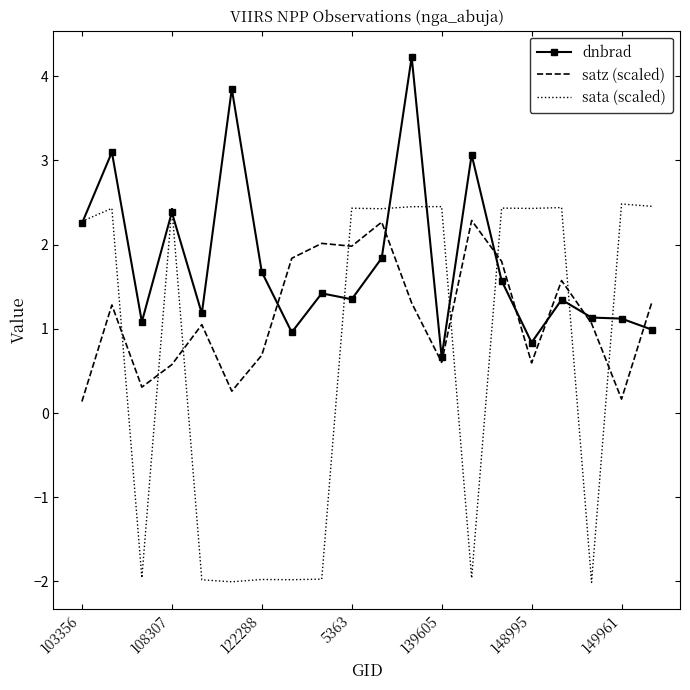

True or false: satz (scaled) and sata (scaled) intersect in this chart.

True